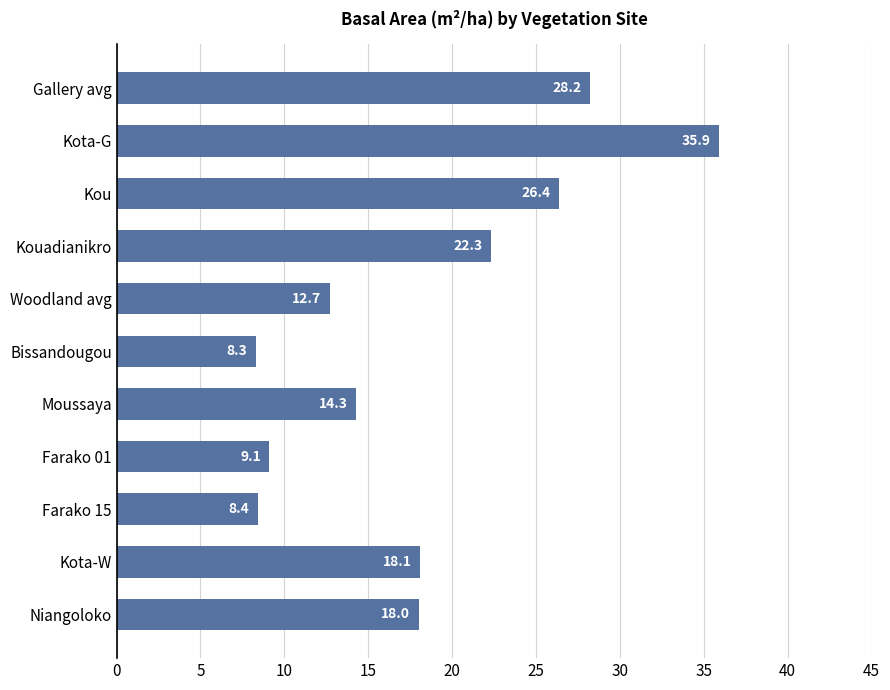

What is the label of the 3rd bar from the top?

Kou